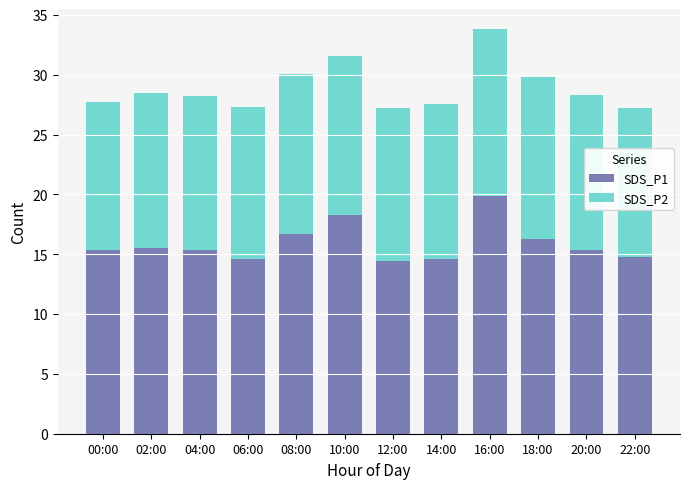

True or false: SDS_P1 has a value of 7.6 at 22:00.

False